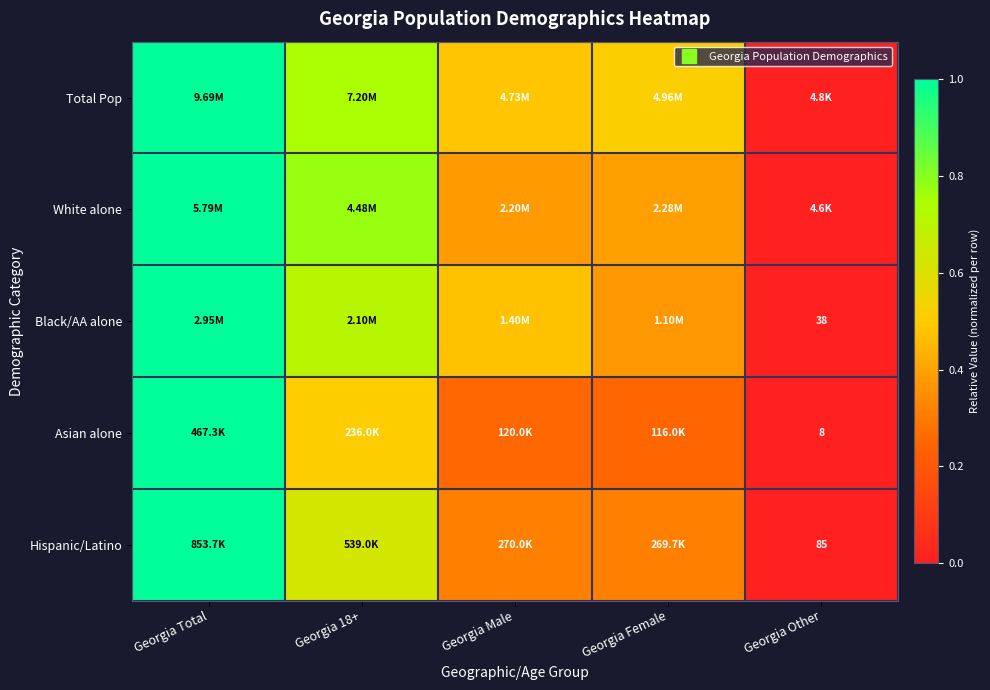

Count the number of categories in the chart.

5